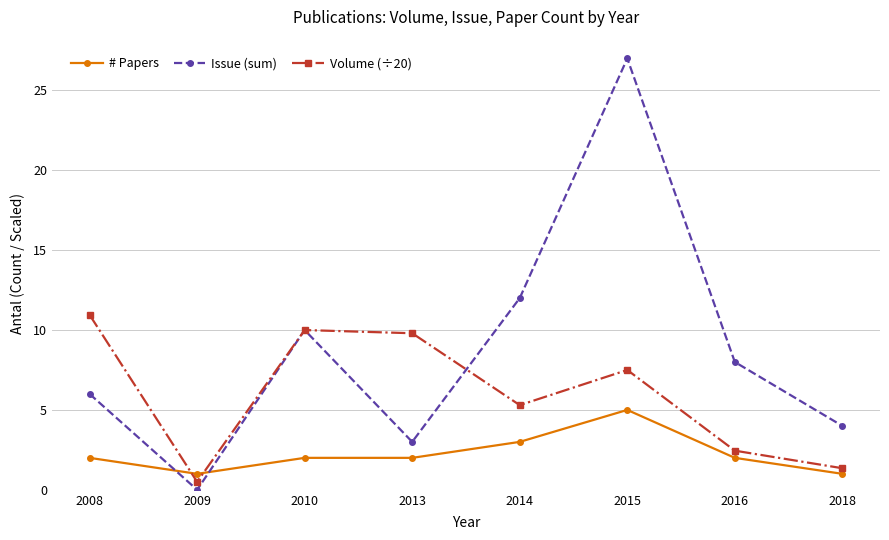

List the labels in order of Issue (sum) value, smallest first.

2009, 2013, 2018, 2008, 2016, 2010, 2014, 2015